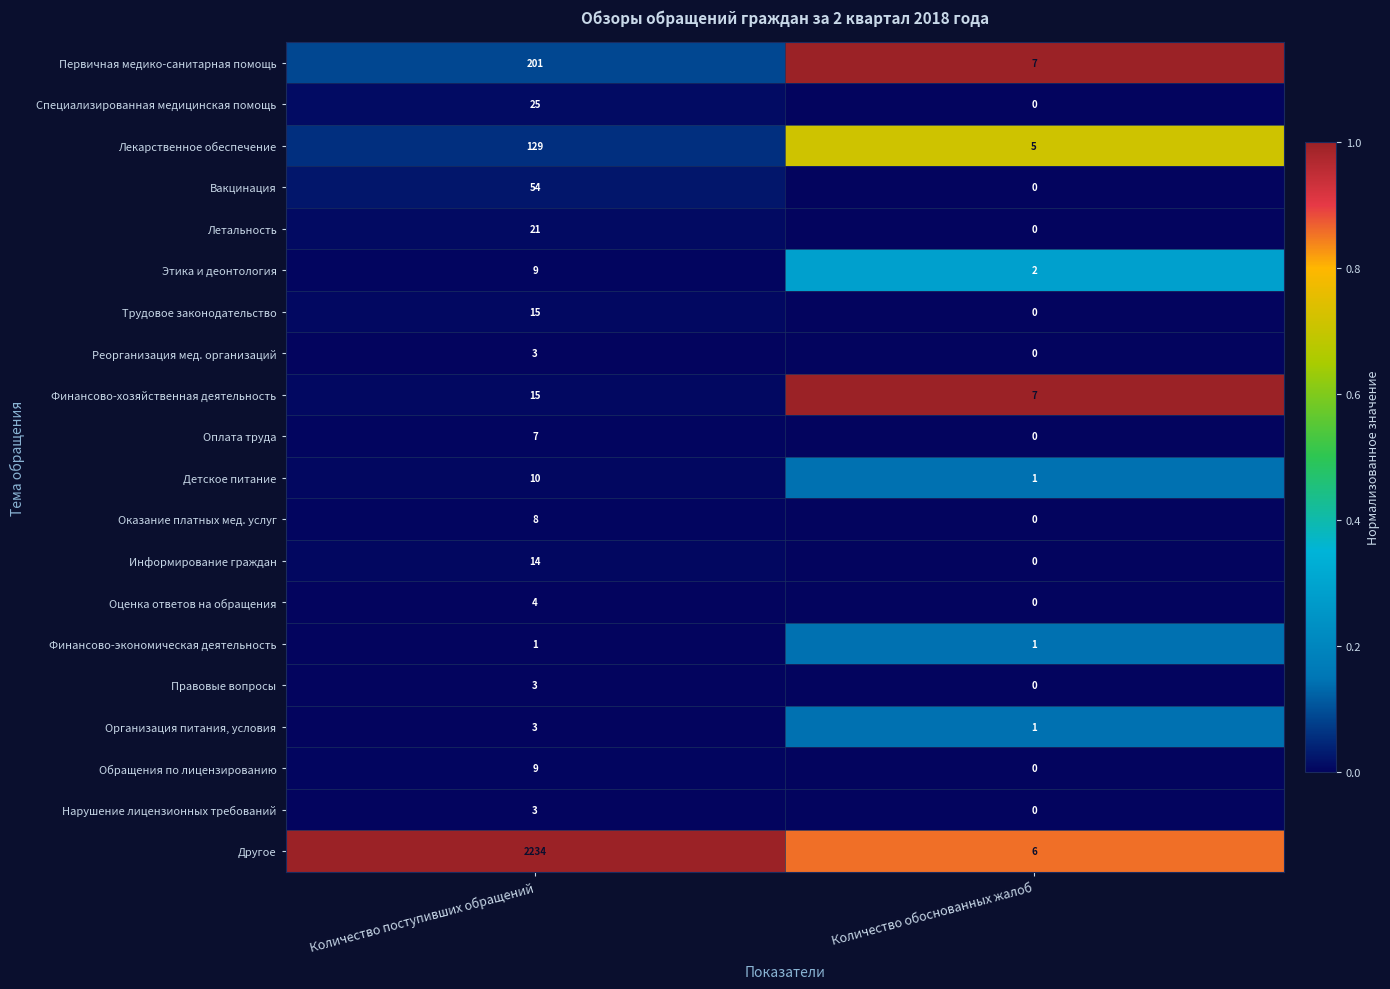

At which label is Этика и деонтология closest to 5?

Количество обоснованных жалоб